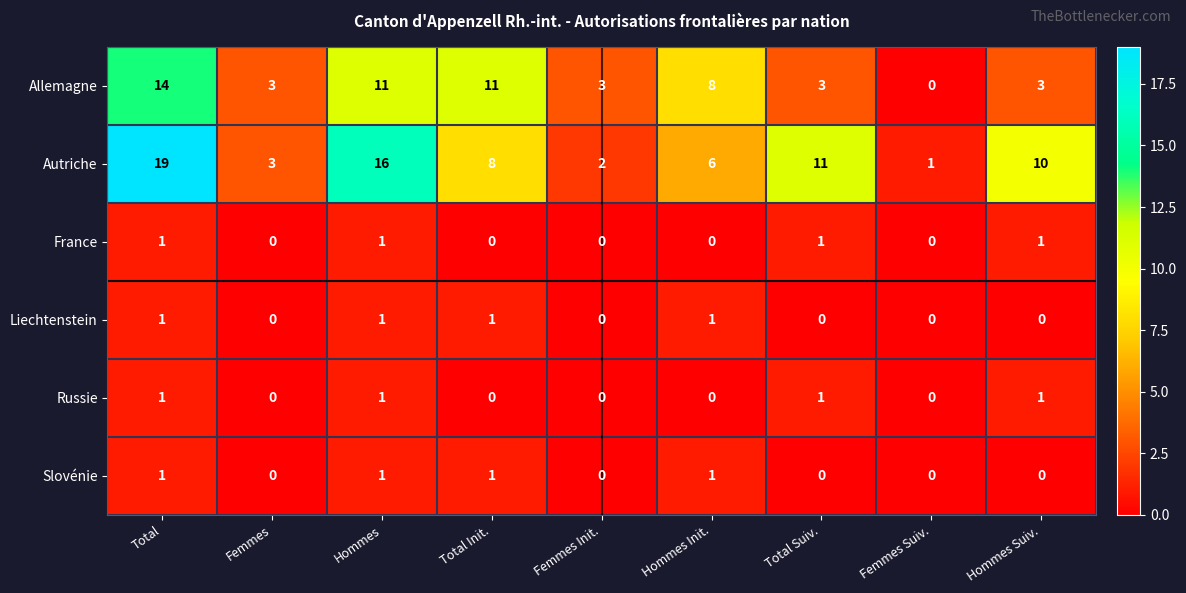

Is the value of Liechtenstein at Femmes Suiv. greater than the value of France at Total?

No